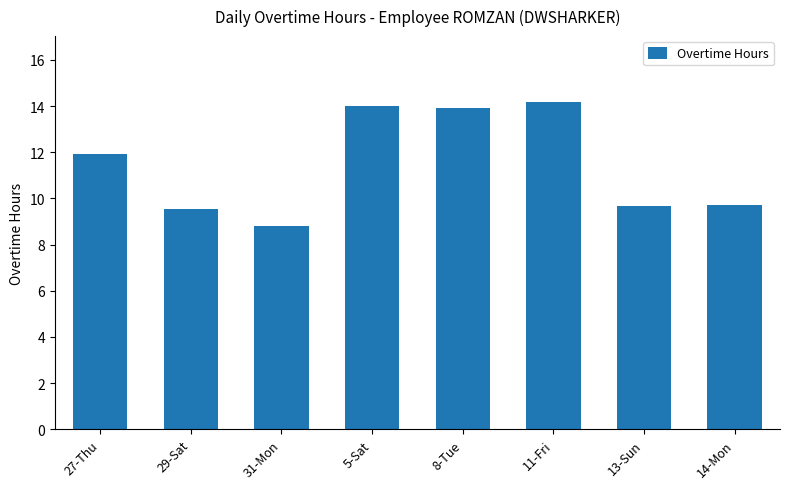

Which label corresponds to the largest value in the chart?

11-Fri